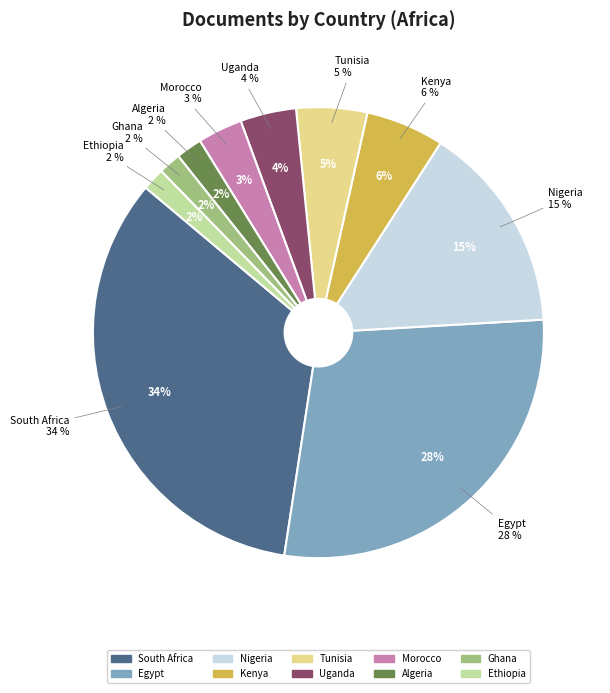

Combined, what portion of the pie is South Africa and Morocco?

36.9%